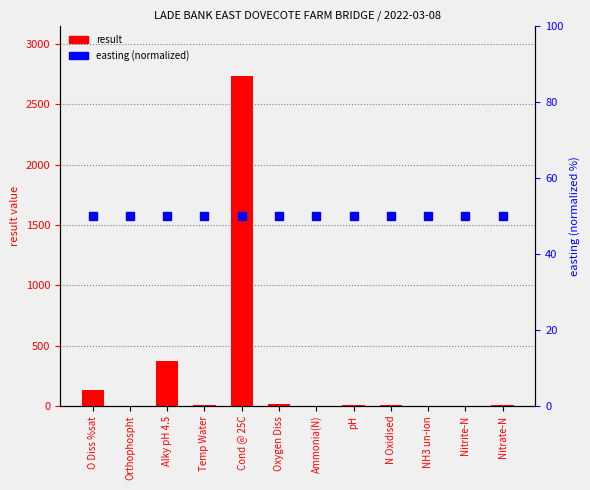

What position from the right is Ammonia(N)?

6